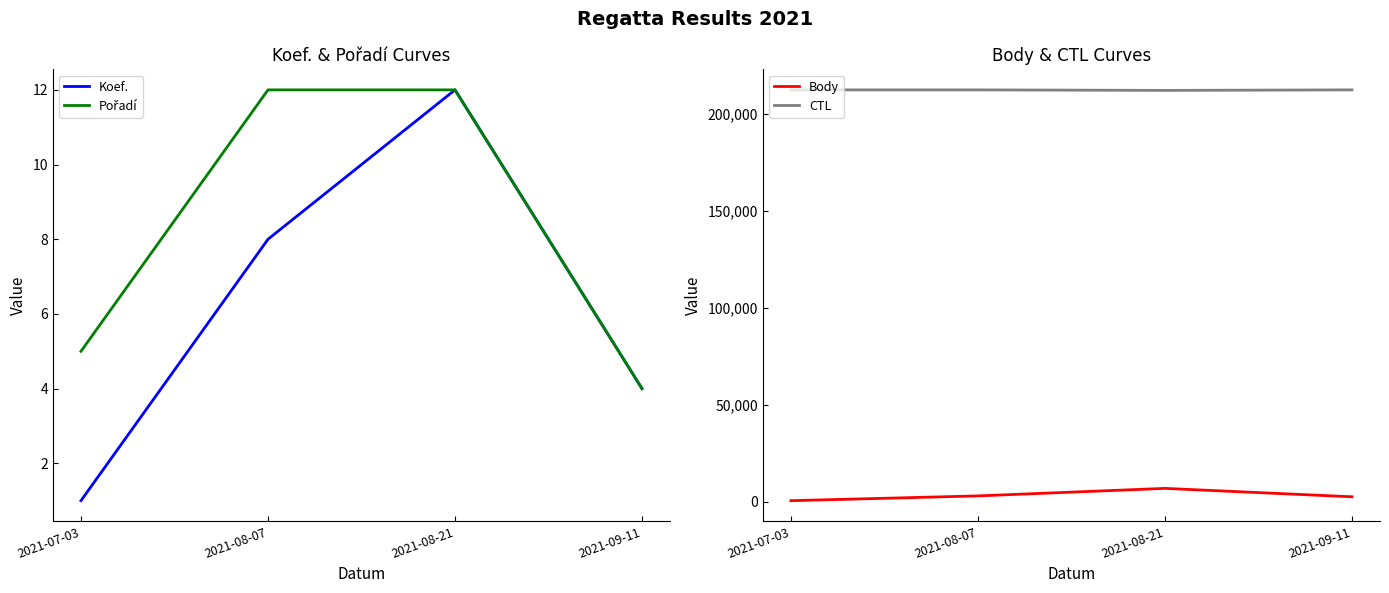

What is the average value of the Body series?

3150